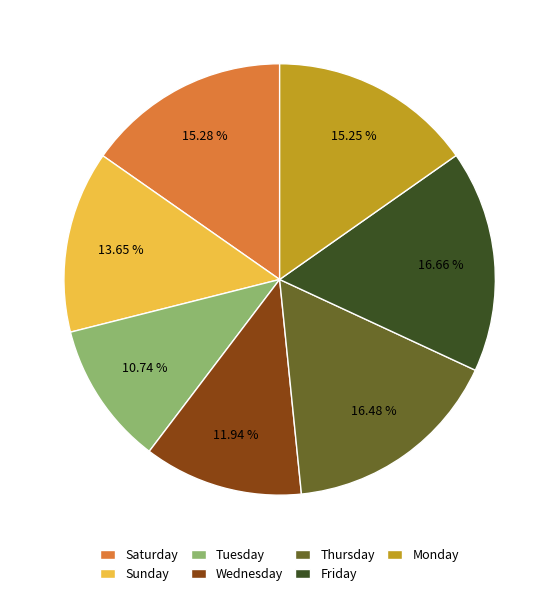

Between Friday and Sunday, which is larger?

Friday